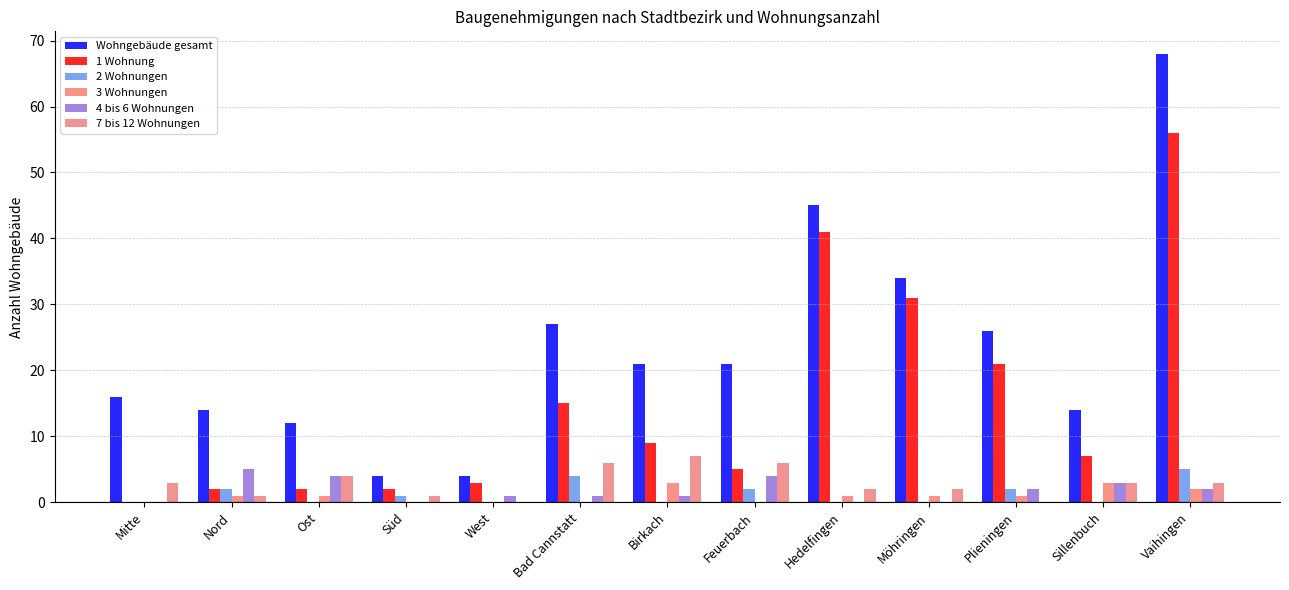

Are the bars horizontal?

No